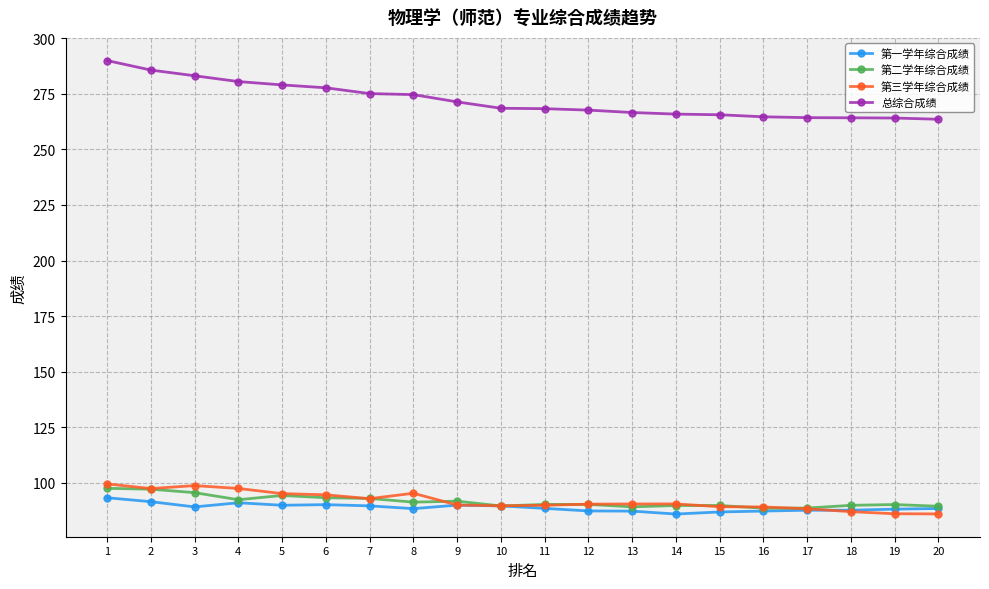

Rank the series by their maximum value, from lowest to highest.

第一学年综合成绩, 第二学年综合成绩, 第三学年综合成绩, 总综合成绩